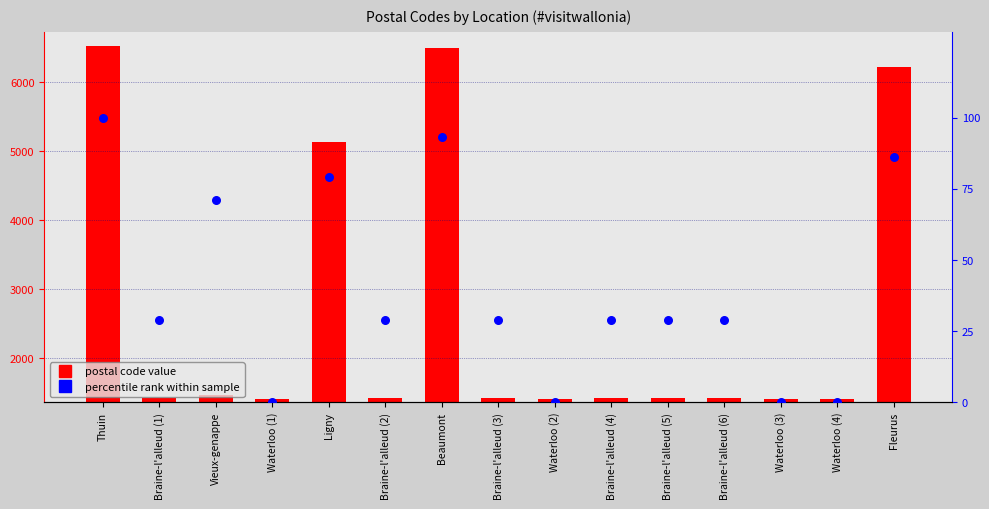

At which category is the sum across all series the highest?

Thuin